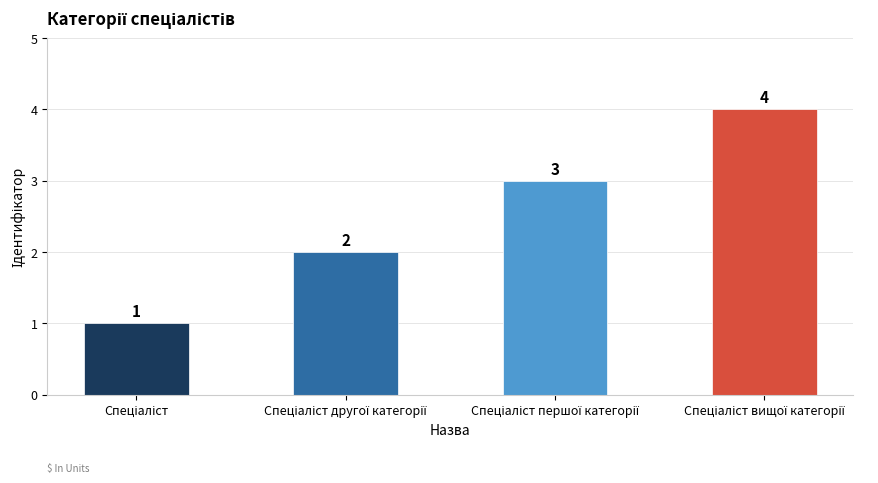

What is the sum of all values?

10